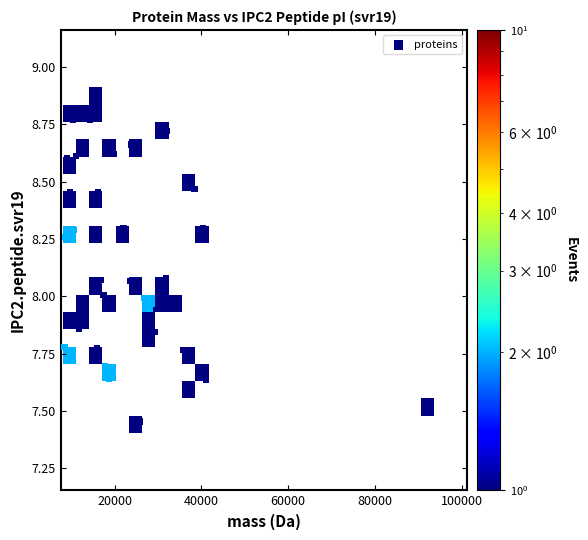

What is the range of Y values (max minus min)?

1.4